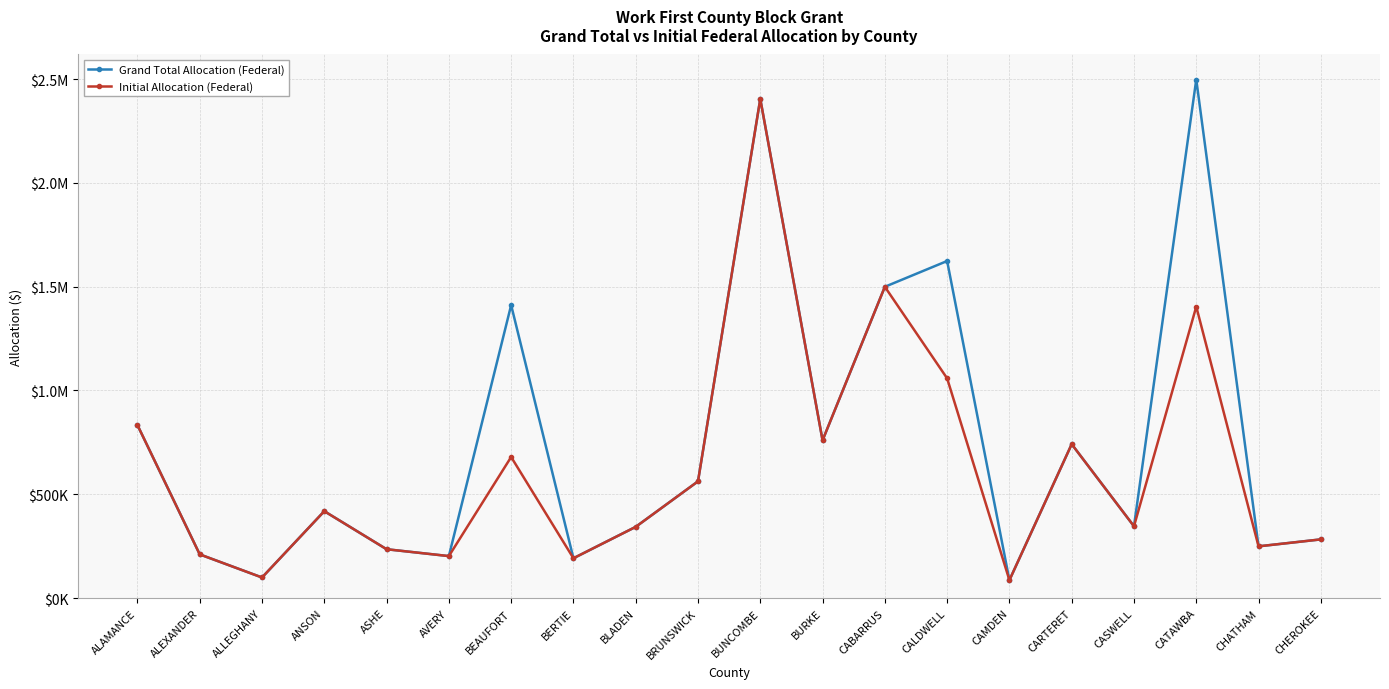

What are all the series names shown in the legend?

Grand Total Allocation (Federal), Initial Allocation (Federal)